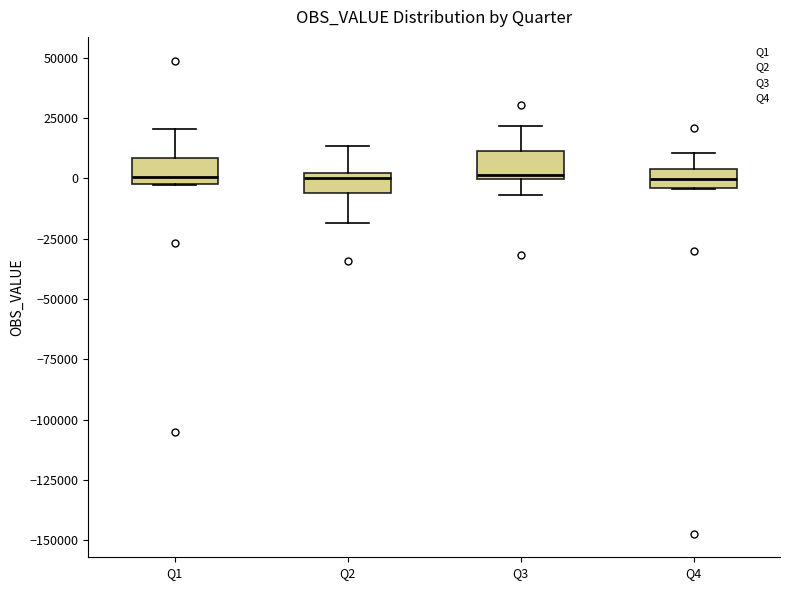

Reading left to right, read every box against the y-axis: the position of its median line, the range the box covers, and the ends of its whiskers. The values are not printed on the chart, so give them approximately, as read against the axis.

Q1: median 0 (just above the box's lower edge), box 0 to 10000, whiskers -5000 to 20000
Q2: median 0 (just below the box's upper edge), box -5000 to 0, whiskers -20000 to 15000
Q3: median 0 (just above the box's lower edge), box 0 to 10000, whiskers -5000 to 20000
Q4: median 0, box -5000 to 5000, whiskers -5000 to 10000